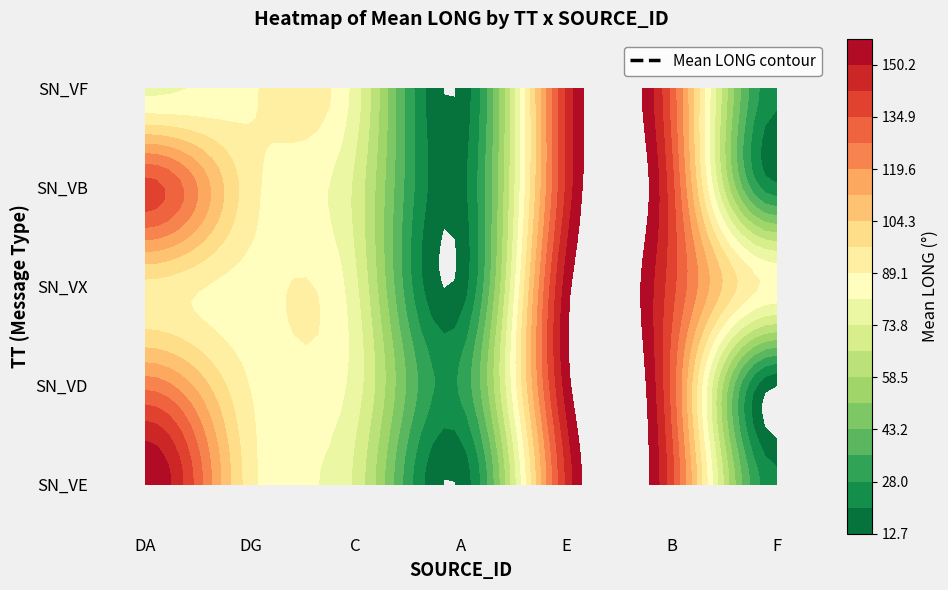

List the series in order of their peak value, highest first.

SN_VE, SN_VD, SN_VX, SN_VB, SN_VF